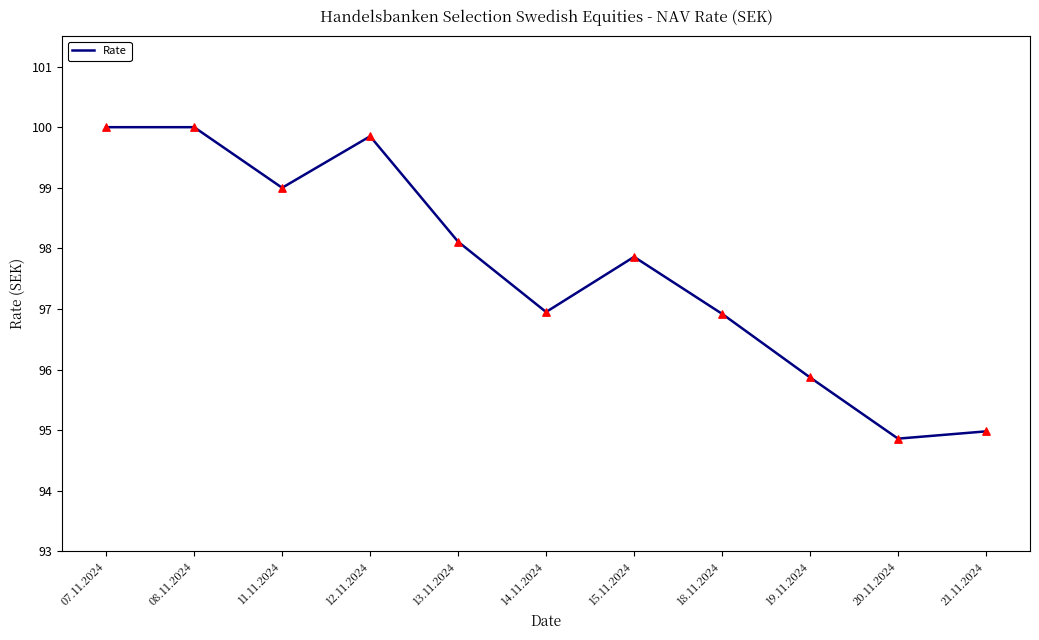

What is the change in value from 11.11.2024 to 20.11.2024?

-4.1